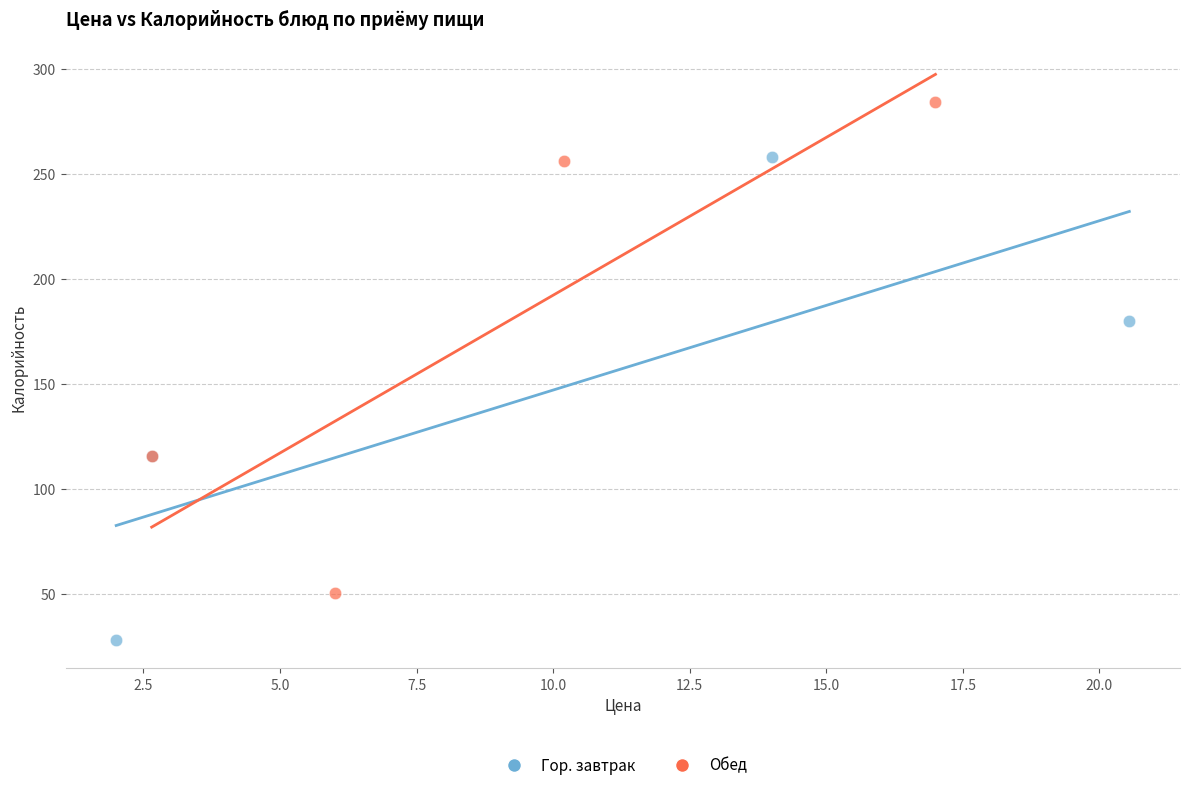

Which series reaches the minimum Y coordinate?

Гор. завтрак